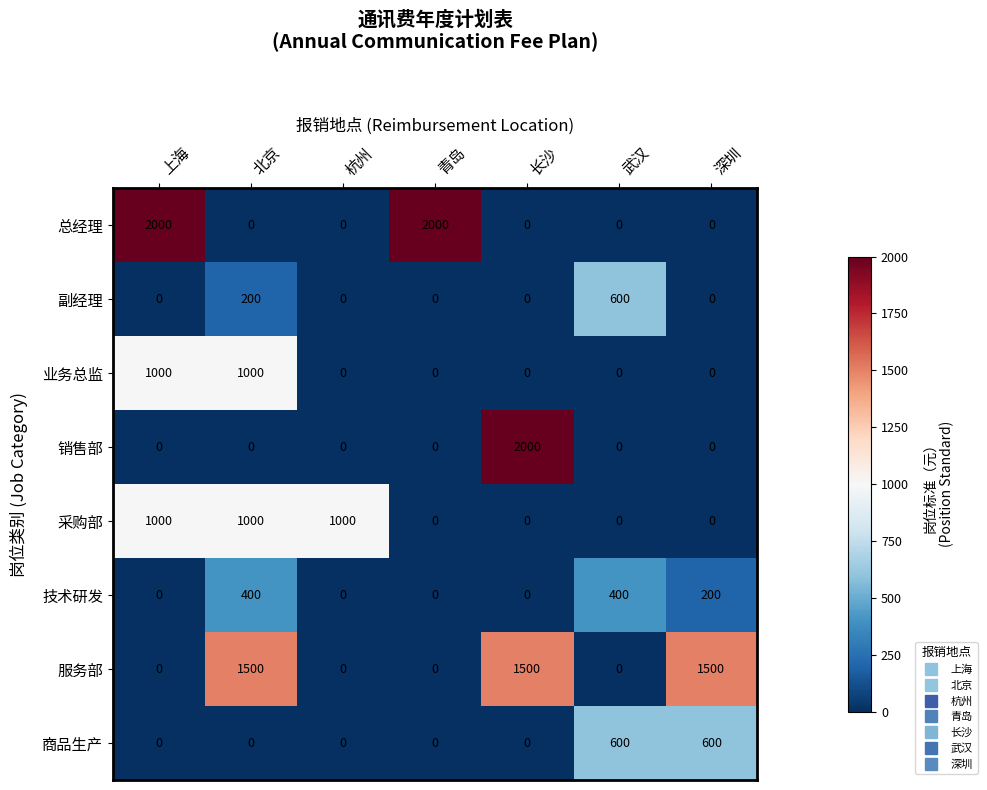

What is the spread (max minus min) of values at 青岛?

2000